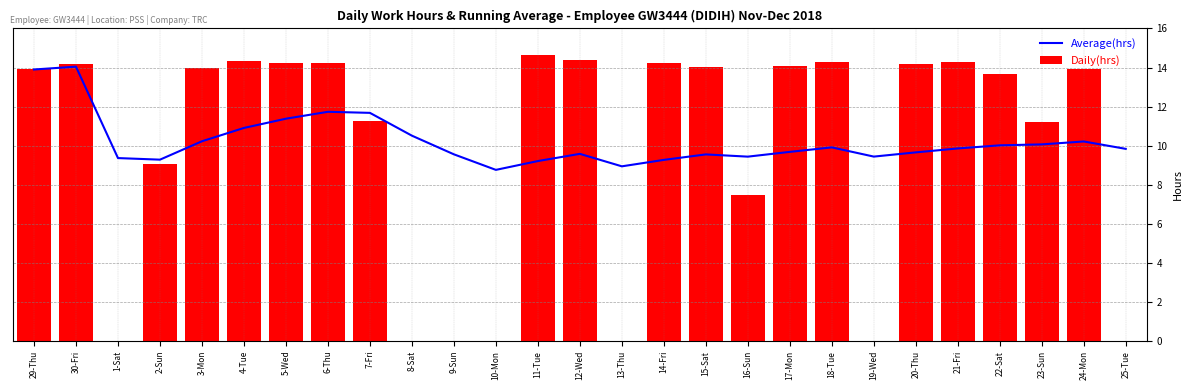

Reading left to right, extract all data points from this chart.

Average(hrs): 13.9	14.0	9.4	9.3	10.2	10.9	11.4	11.7	11.7	10.5	9.6	8.8	9.2	9.6	8.9	9.3	9.6	9.4	9.7	9.9	9.4	9.7	9.9	10.0	10.1	10.2	9.8
Daily(hrs): 13.9	14.2	0.0	9.0	14.0	14.3	14.2	14.2	11.2	0.0	0.0	0.0	14.6	14.4	0.0	14.2	14.0	7.5	14.1	14.3	0.0	14.2	14.3	13.7	11.2	13.9	0.0